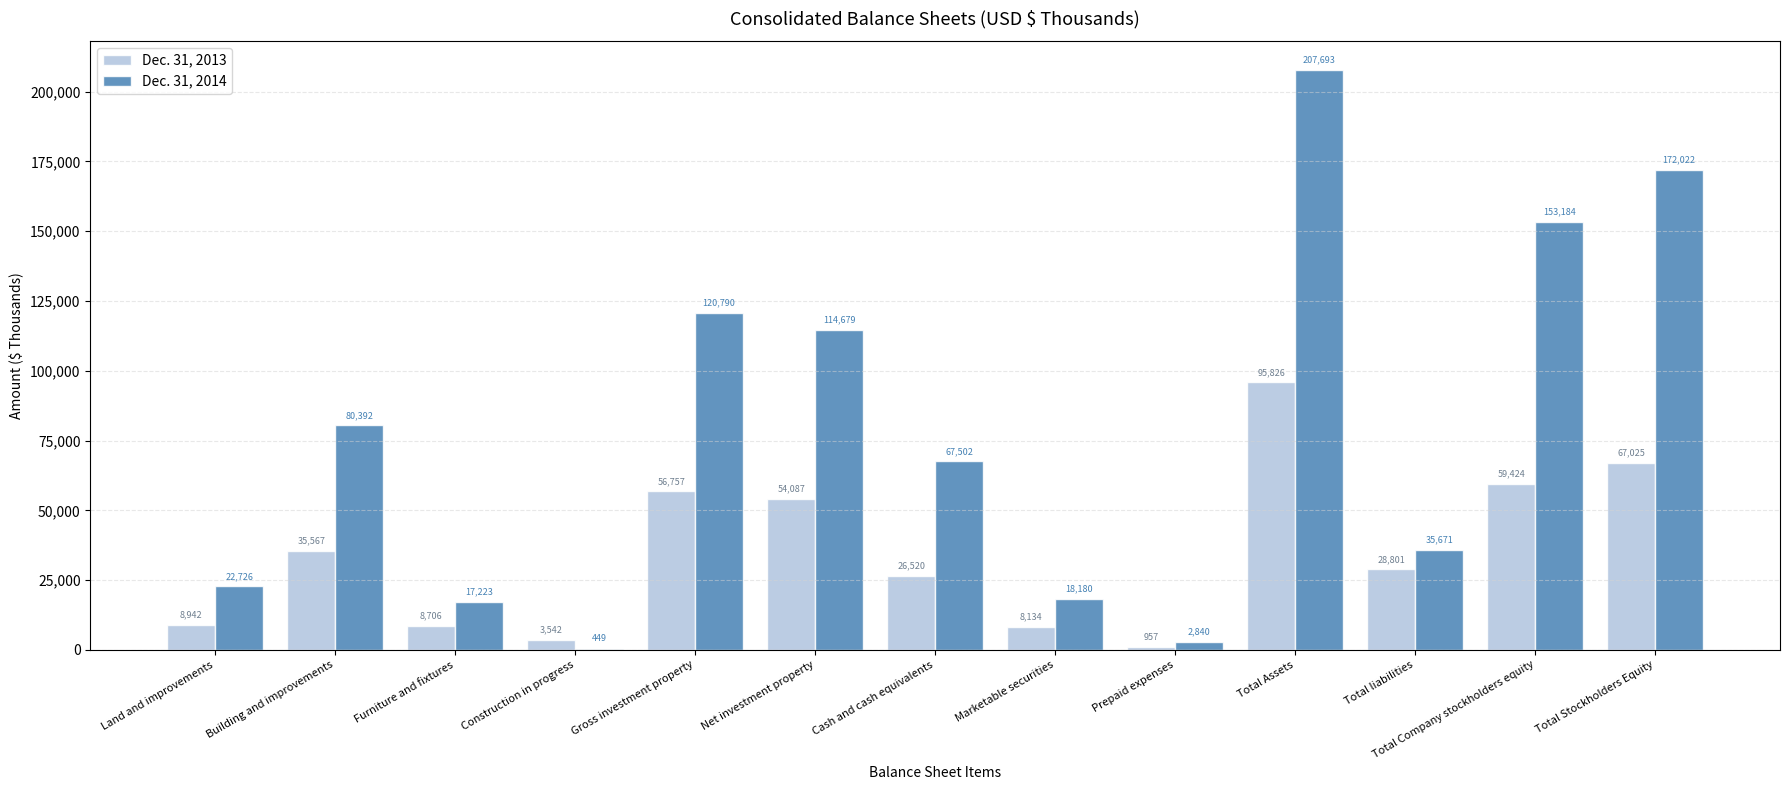

Which series has the largest range (max minus min)?

Dec. 31, 2014